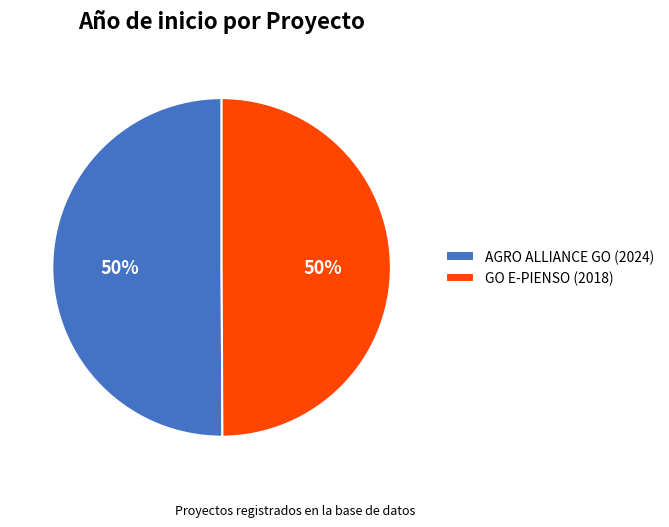

Is the sum of GO E-PIENSO (2018) and AGRO ALLIANCE GO (2024) greater than half?

Yes